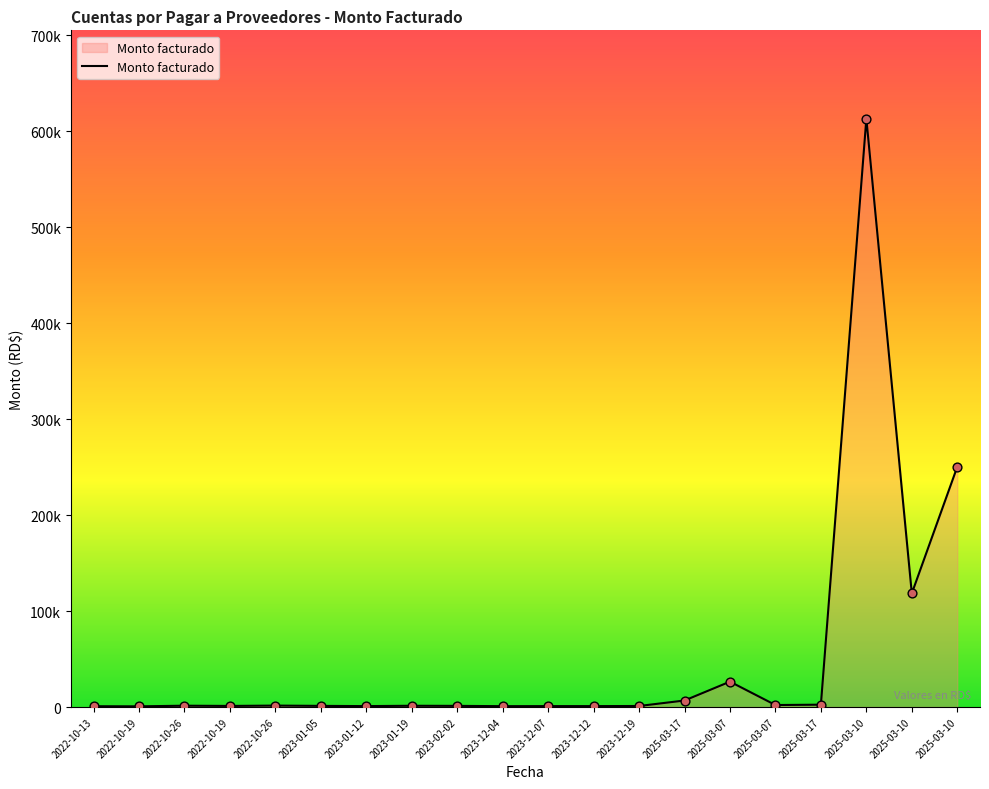

What is the change in value from 2022-10-19 to 2022-10-19?

+420.0